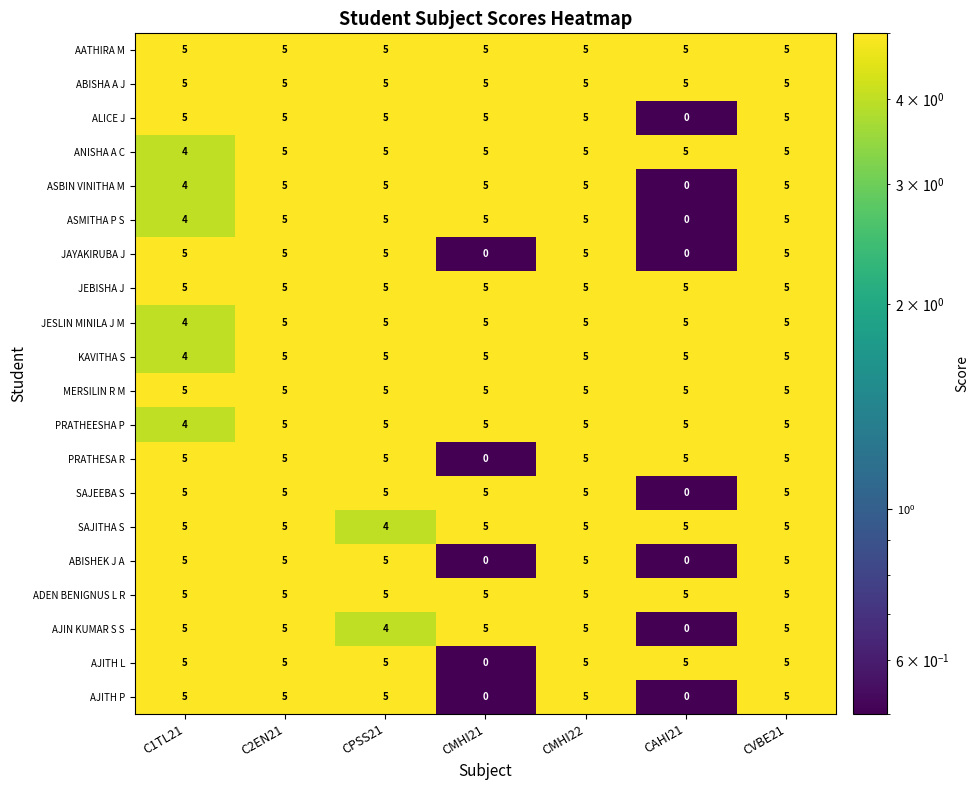

What is the spread (max minus min) of values at CMHI21?

5